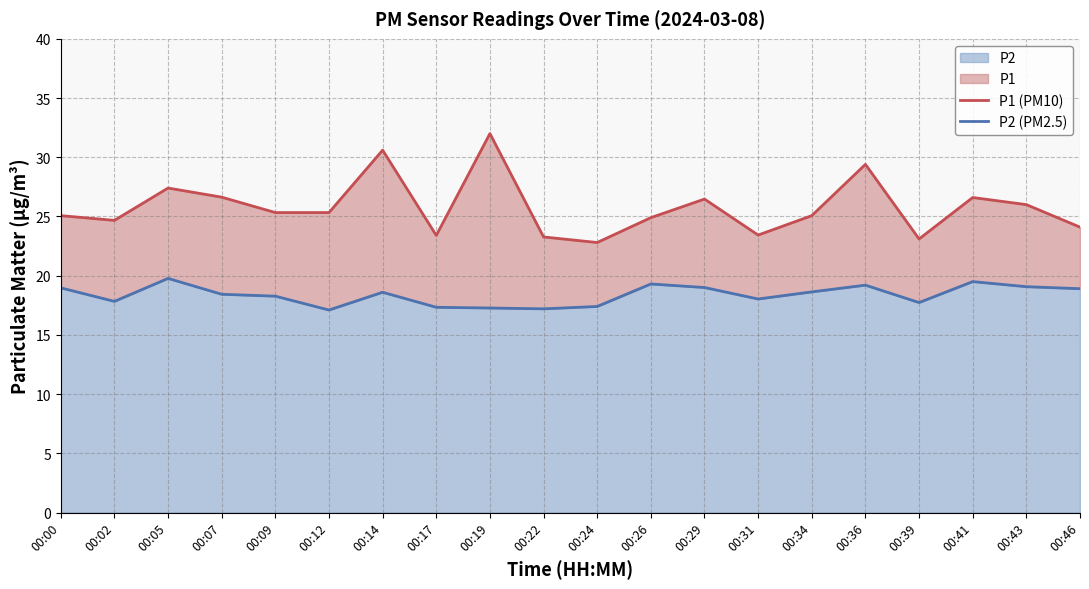

What is the difference between the maximum and minimum values in the P1 (PM10) series?

9.2